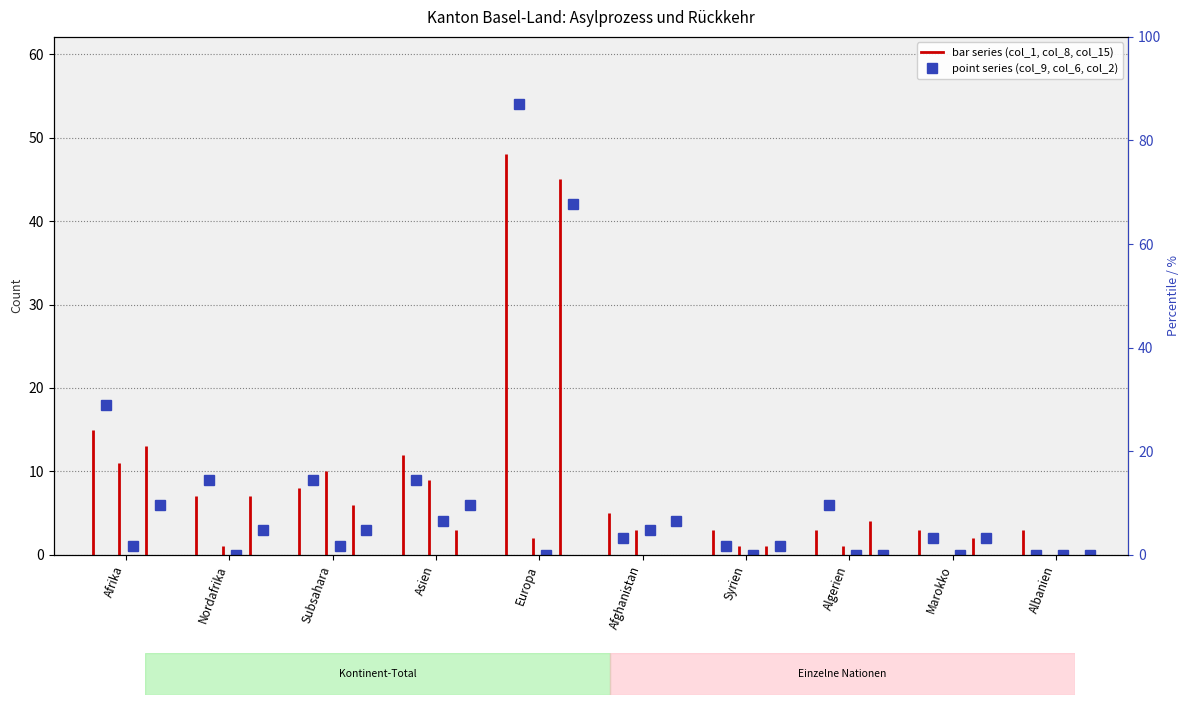

Is this an area chart (filled region under the line)?

No